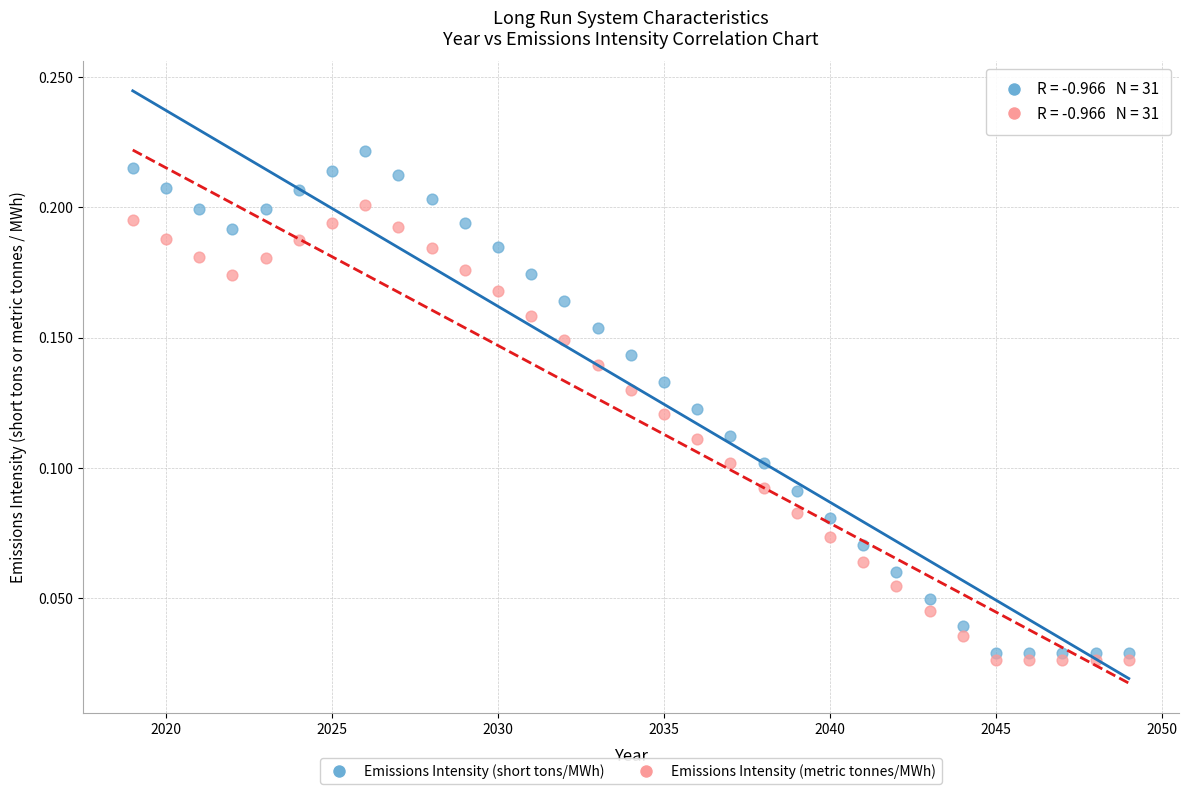

What is the X range (max minus min) for the scatter plot?

30.0